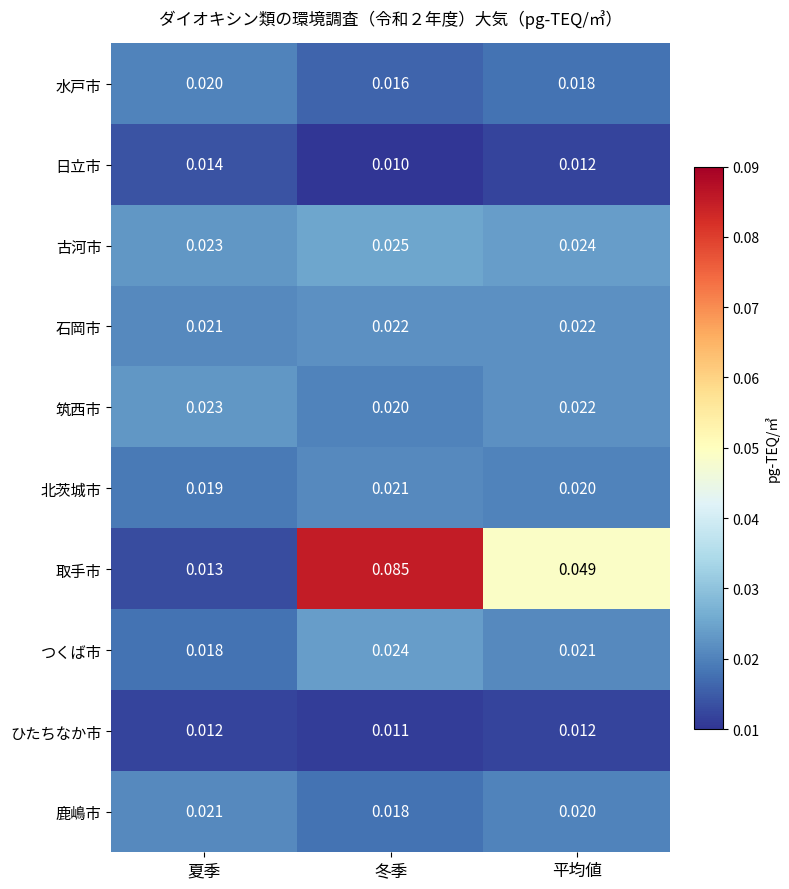

Which series has the largest total across all categories?

取手市